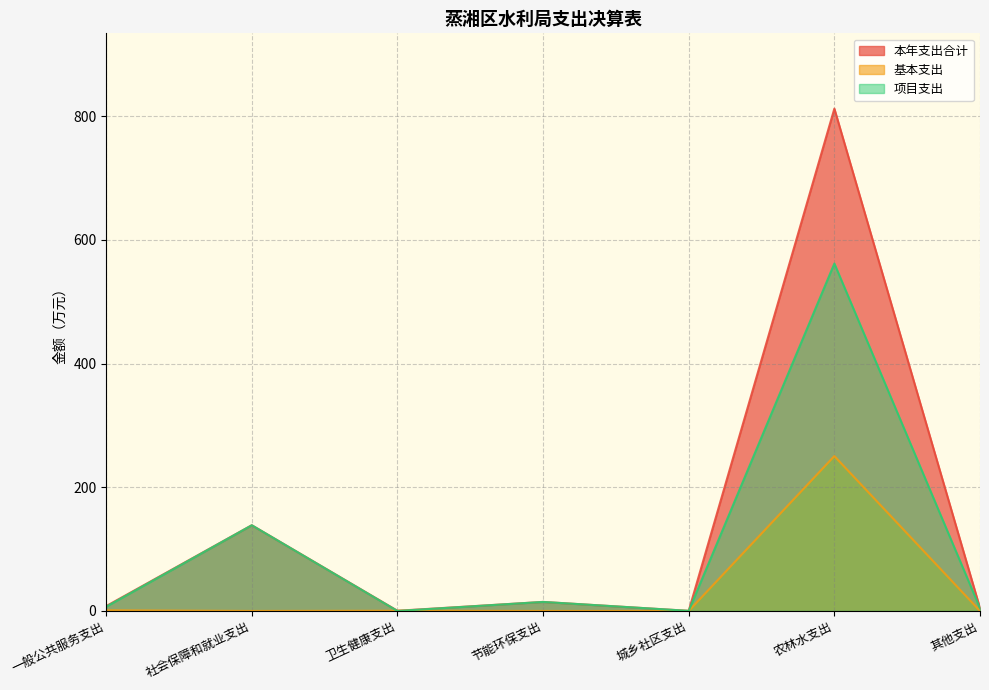

How many values in the 基本支出 series exceed 0?

3